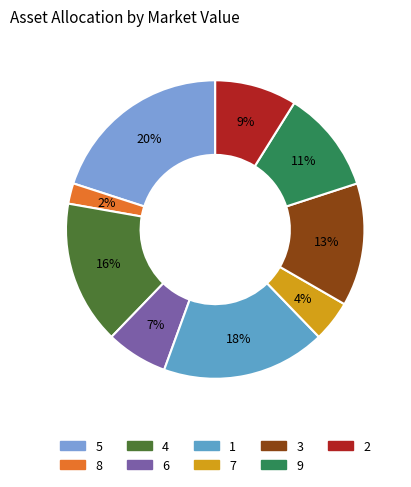

How many segments does this pie chart have?

9